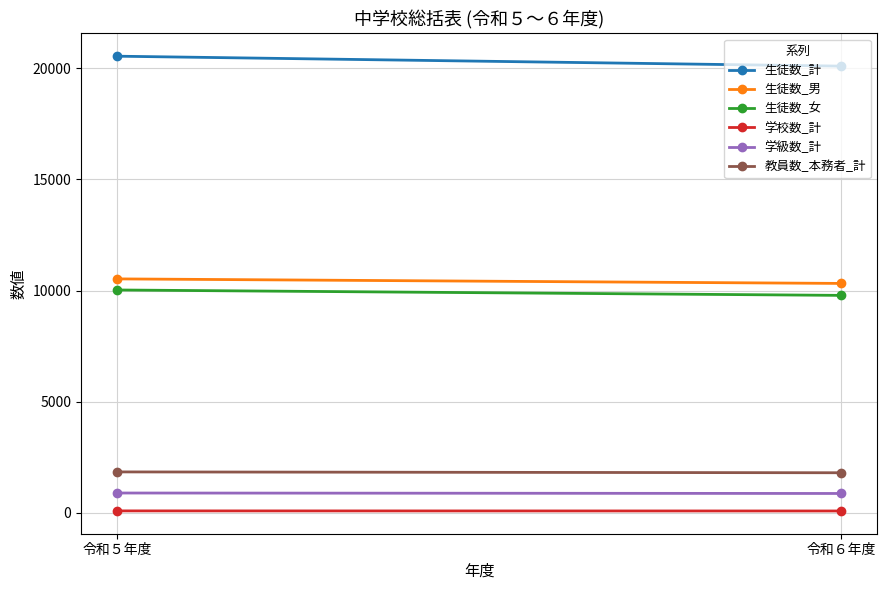

Is the value of 生徒数_男 at 令和６年度 greater than the value of 生徒数_女 at 令和５年度?

Yes